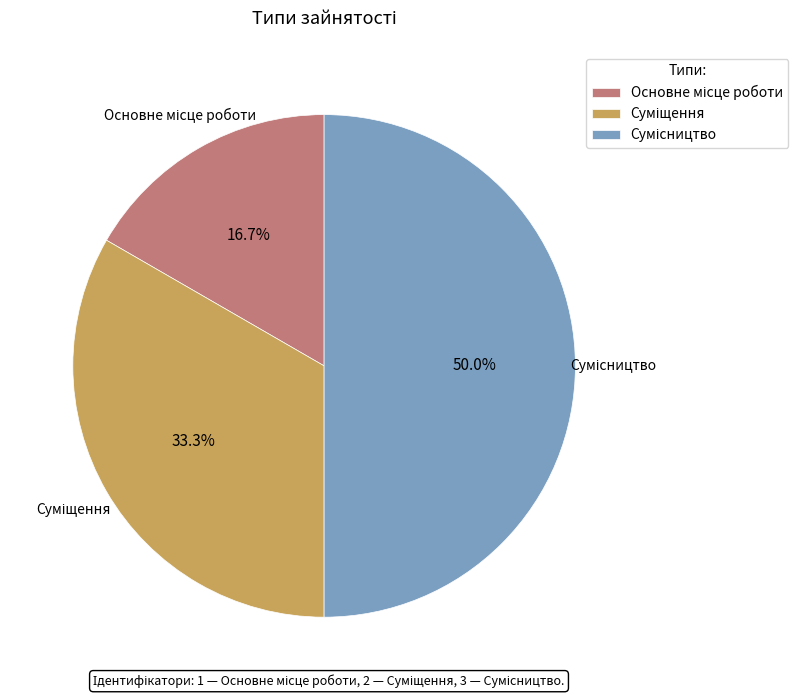

Combined, what portion of the pie is Сумісництво and Основне місце роботи?

66.7%